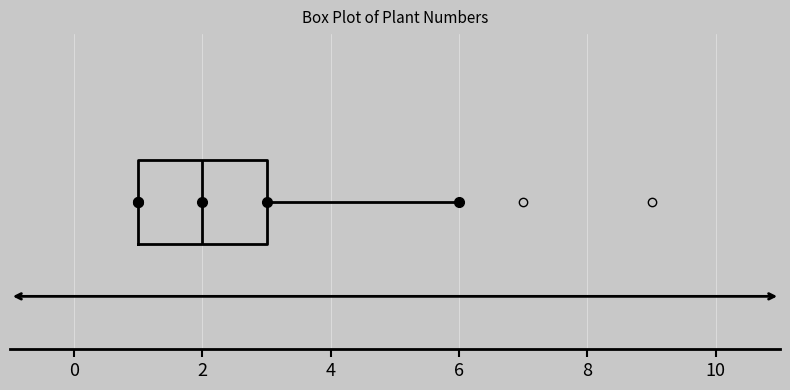

Where does the right whisker of the box end on the x-axis? The values are not printed on the chart, so give them approximately, as read against the axis.

6